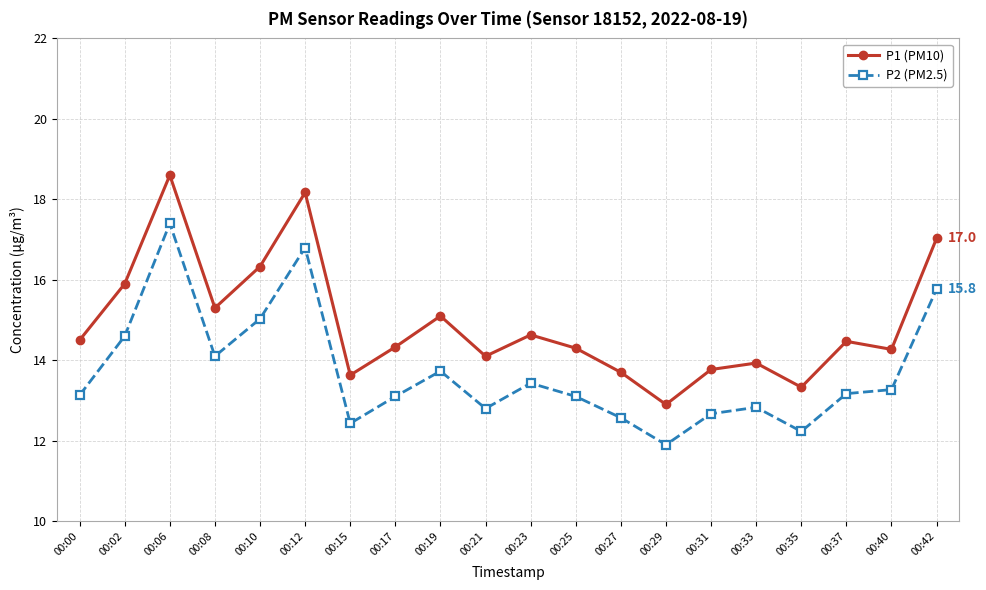

Is this an area chart (filled region under the line)?

No